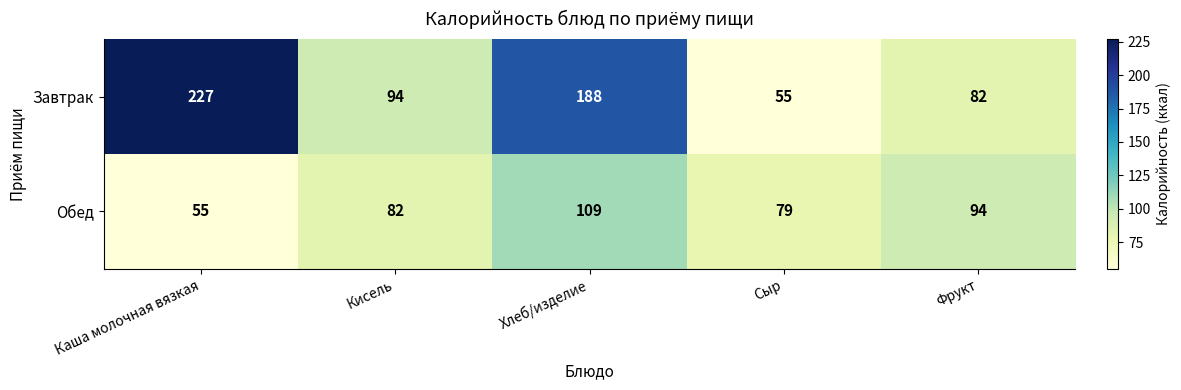

The value of Обед at Каша молочная вязкая is 15. True or false?

False